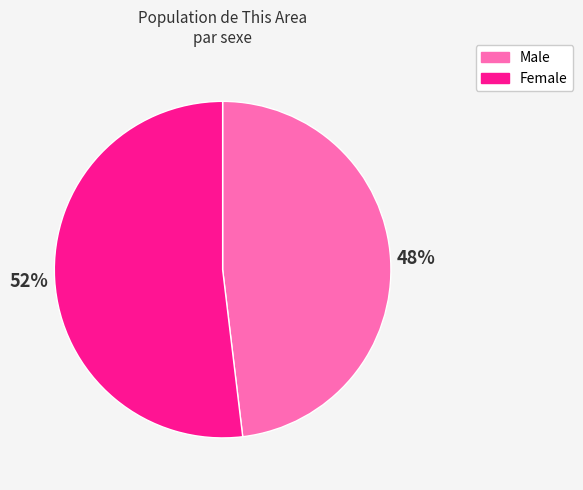

How many slices are in this pie chart?

2